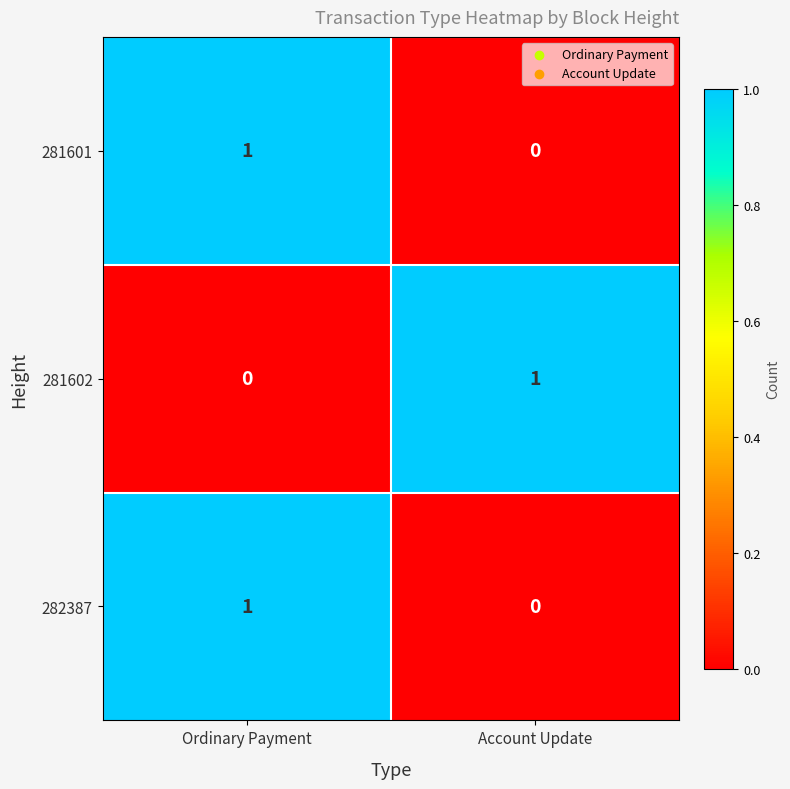

True or false: 281601 has a value of 0 at Account Update.

True